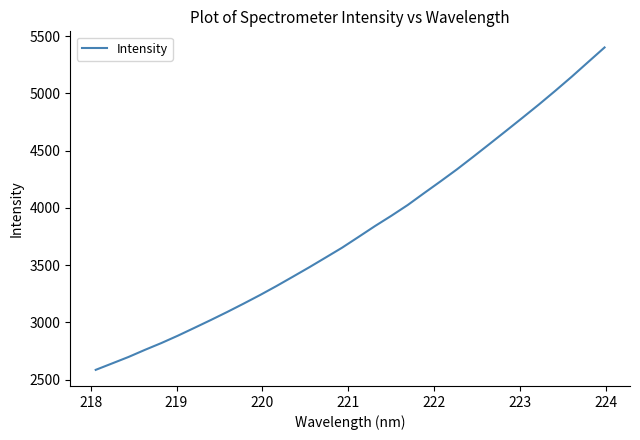

What is the difference between the maximum and minimum values?

2814.0